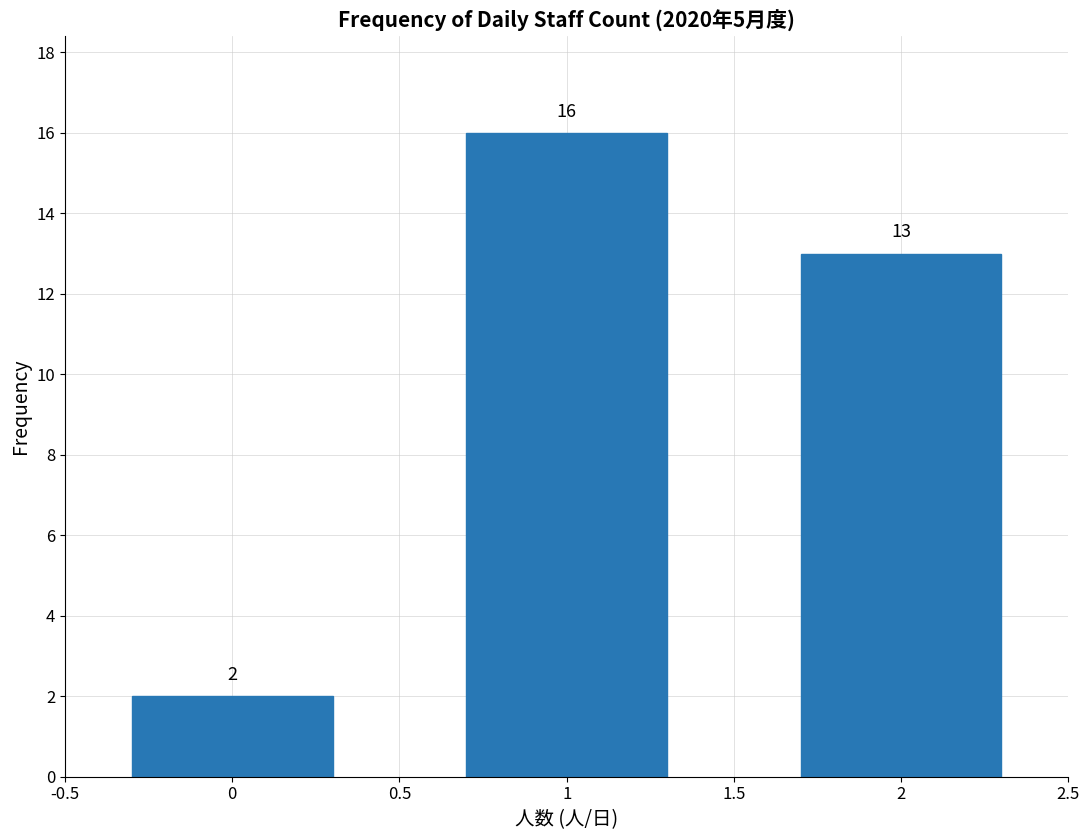

Reading right to left, what are all the values shown in this chart?

13	16	2